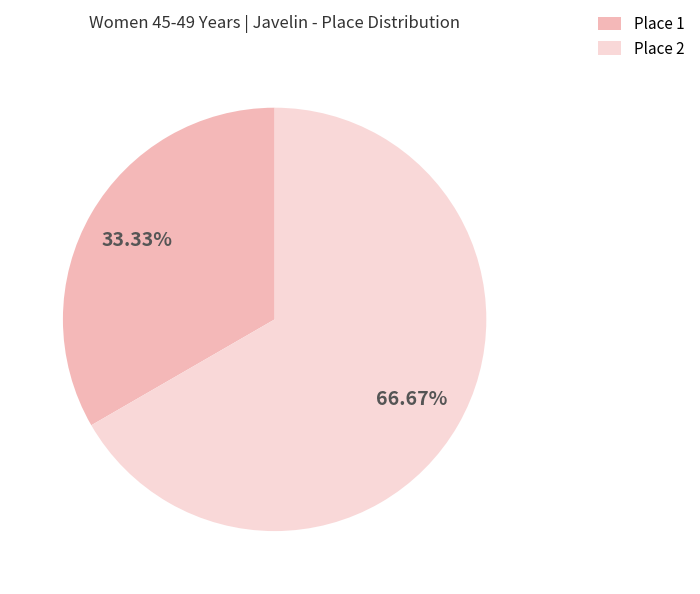

What is the ratio of the value at Place 2 to the value at Place 1?

2.0